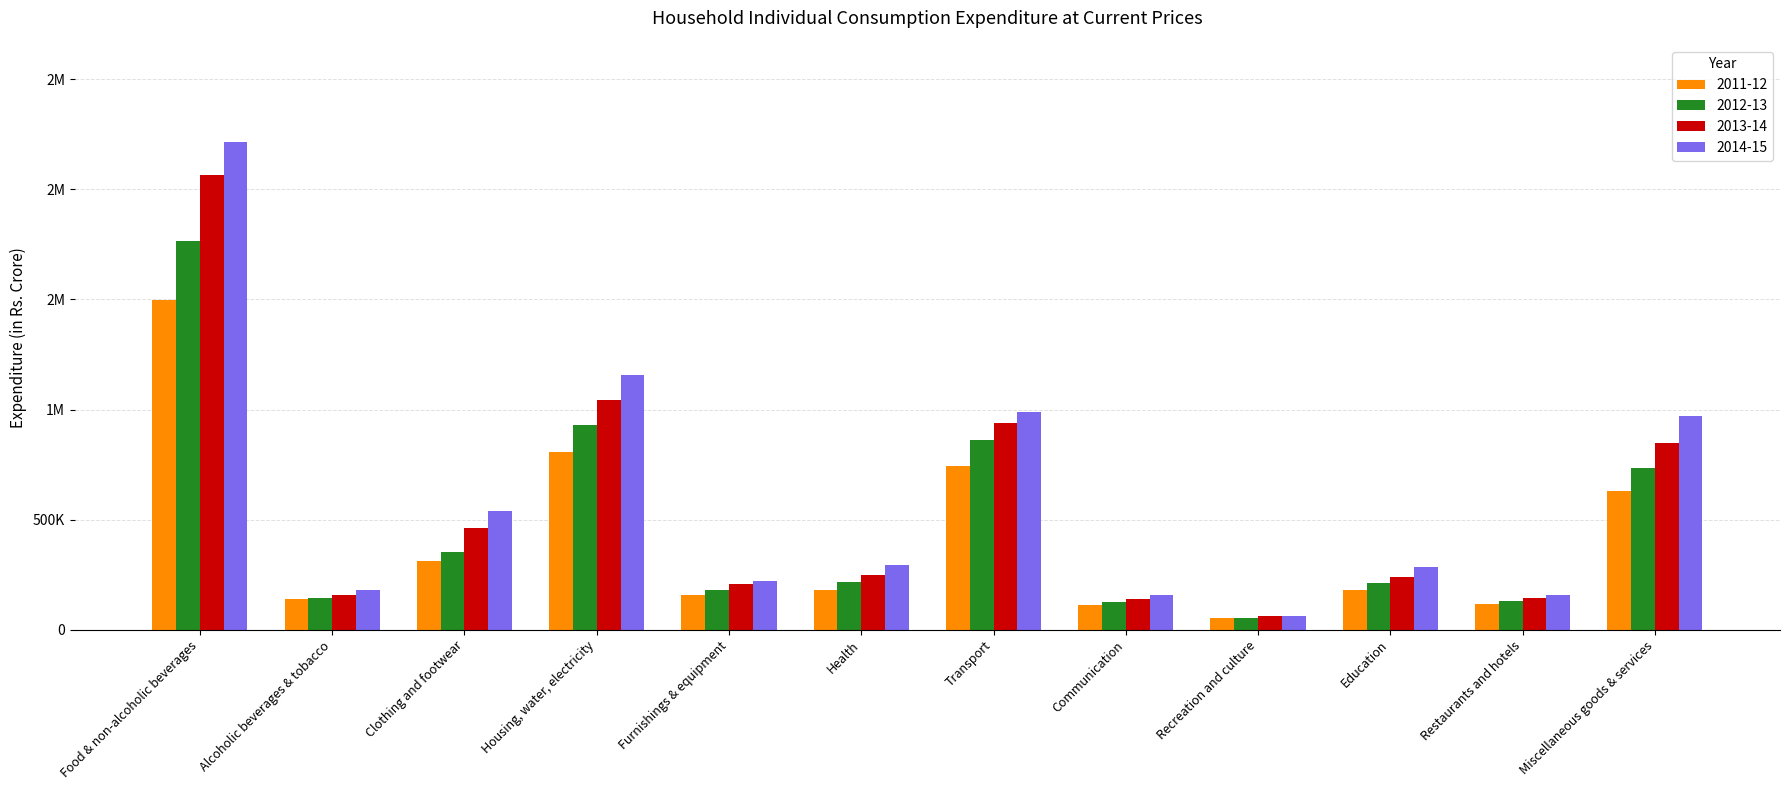

Is it true that 2013-14 equals 460075 at Clothing and footwear?

True